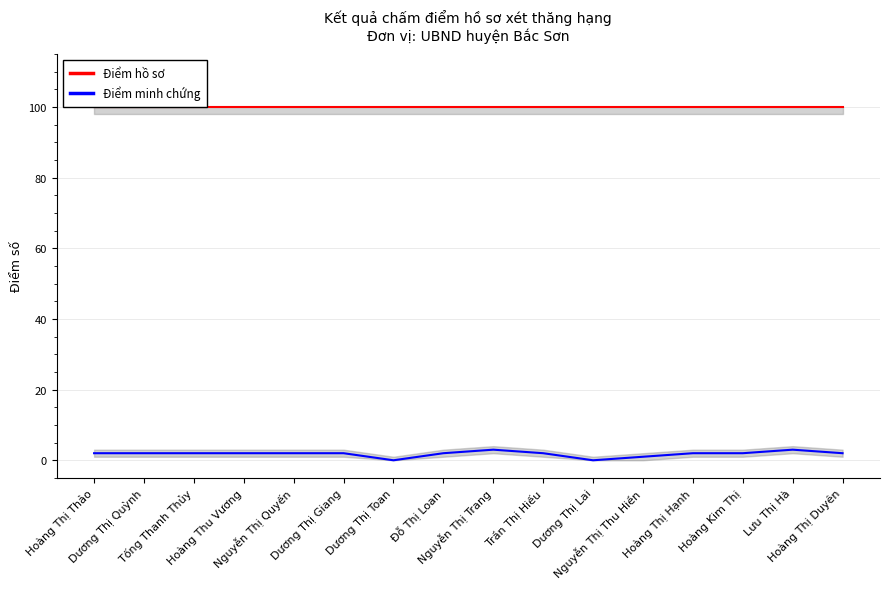

Is this an area chart (filled region under the line)?

No